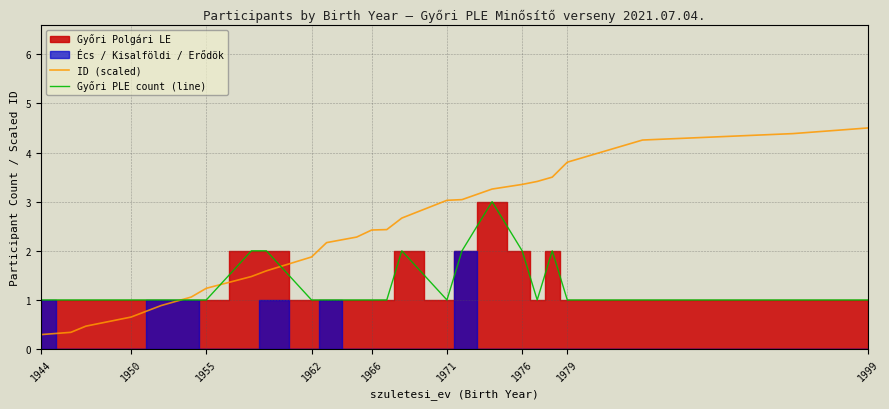

What is the minimum value for Győri PLE count (line)?

1.0